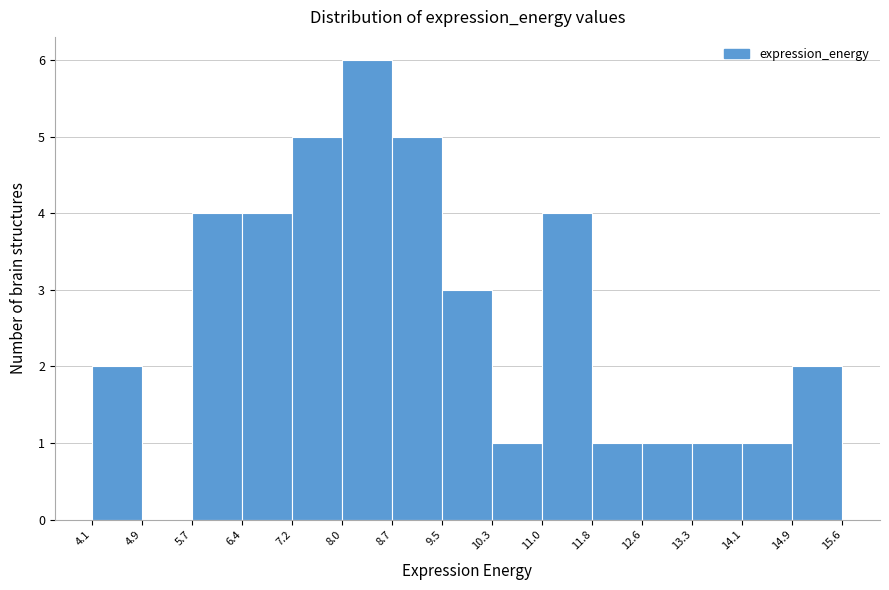

Reading left to right, transcribe this chart: for each bar, give the range it covers on the x-axis and its height. The values are not printed on the chart, so give them approximately, as read against the axis.

4.1 to 4.9: 2
4.9 to 5.7: 0
5.7 to 6.4: 4
6.4 to 7.2: 4
7.2 to 8.0: 5
8.0 to 8.7: 6
8.7 to 9.5: 5
9.5 to 10.3: 3
10.3 to 11.0: 1
11.0 to 11.8: 4
11.8 to 12.6: 1
12.6 to 13.3: 1
13.3 to 14.1: 1
14.1 to 14.9: 1
14.9 to 15.6: 2